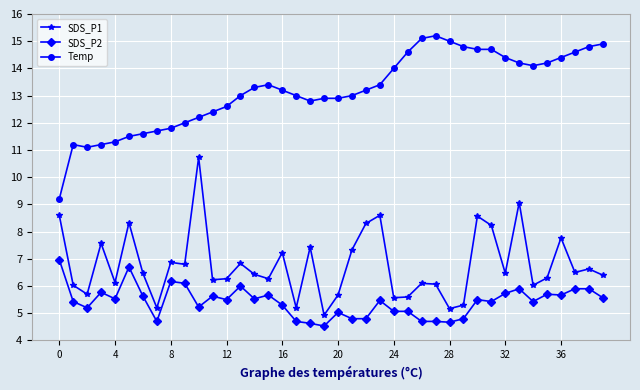

True or false: SDS_P2 and SDS_P1 cross at least once.

False